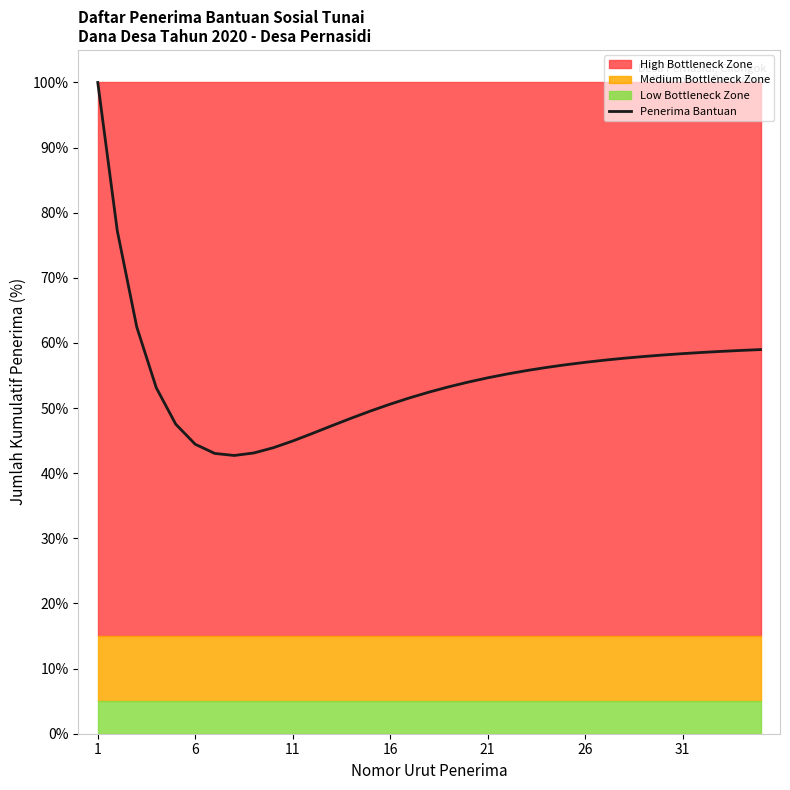

True or false: the data has more than 2 interior local peaks.

False